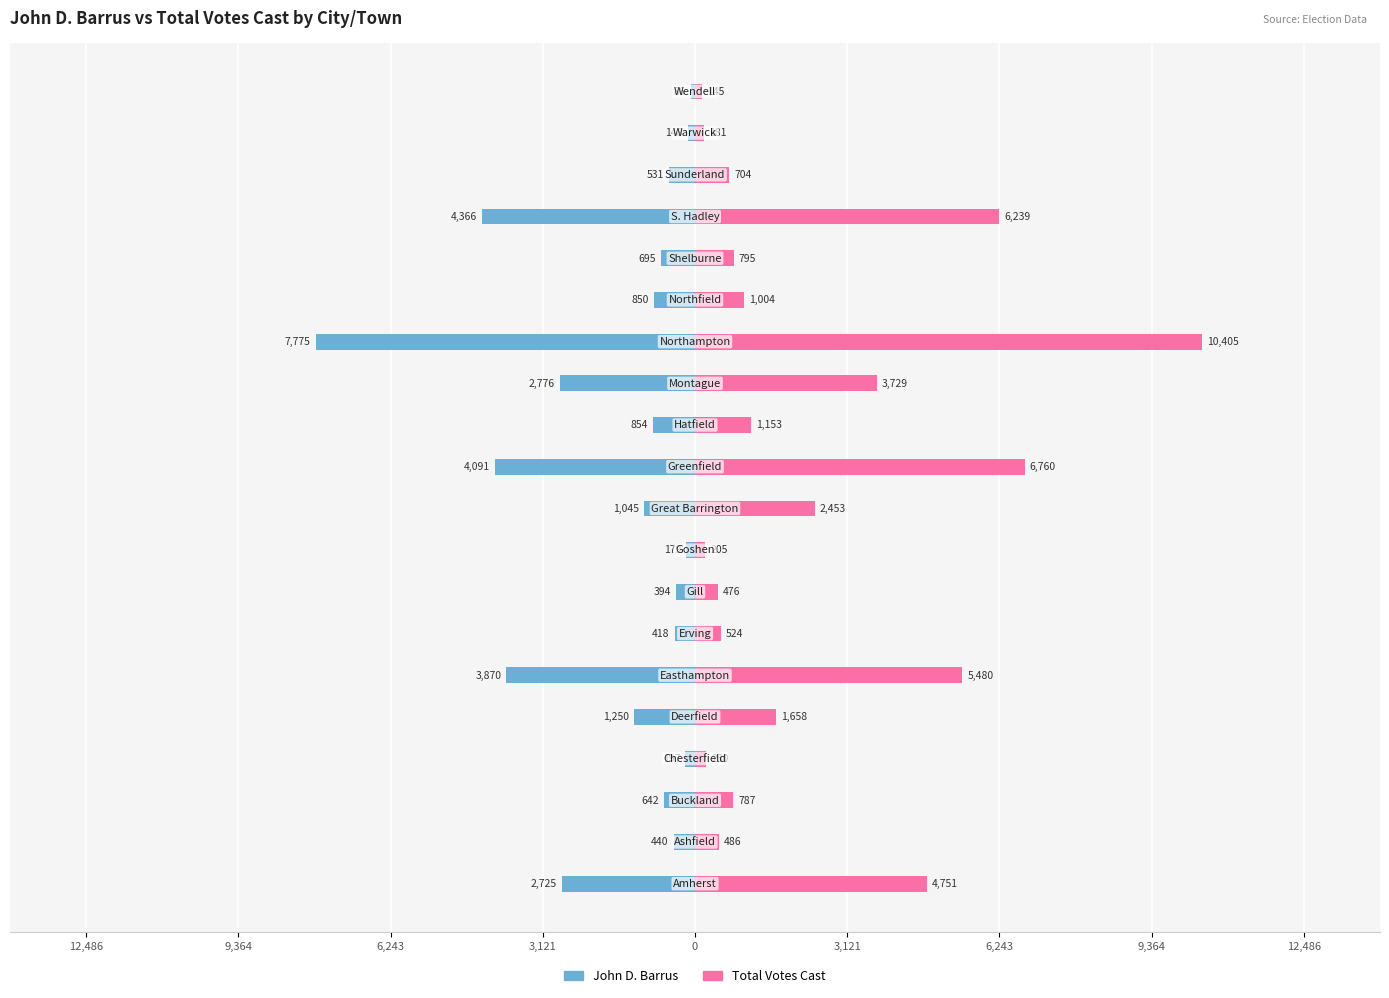

List the series in order of their peak value, lowest first.

John D. Barrus, Total Votes Cast